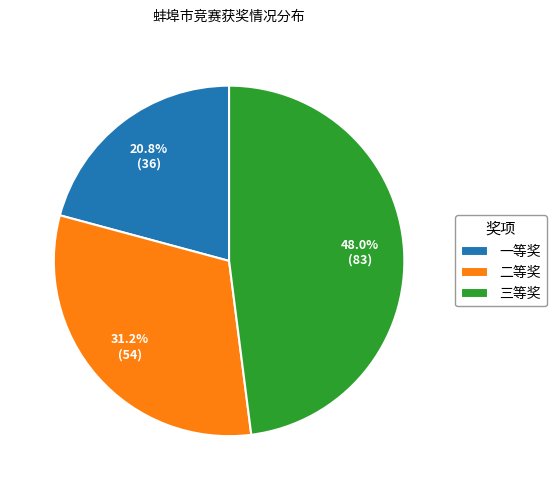

Rank the categories by value from highest to lowest.

三等奖, 二等奖, 一等奖